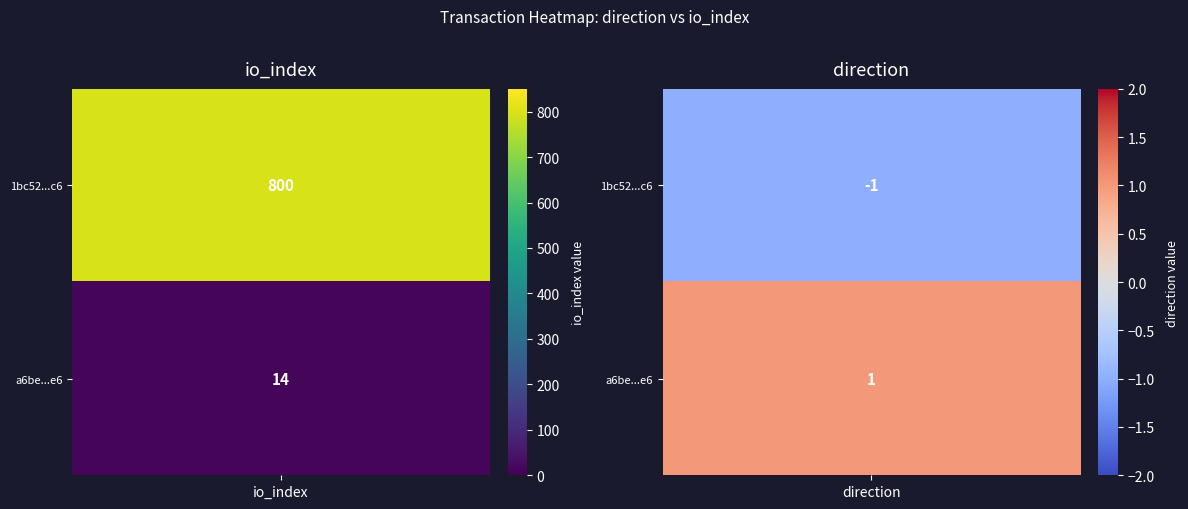

What is the difference between the maximum and minimum values in the 1bc52ce5c816692ddb94854cf1d0f43ec9818c6 series?

801